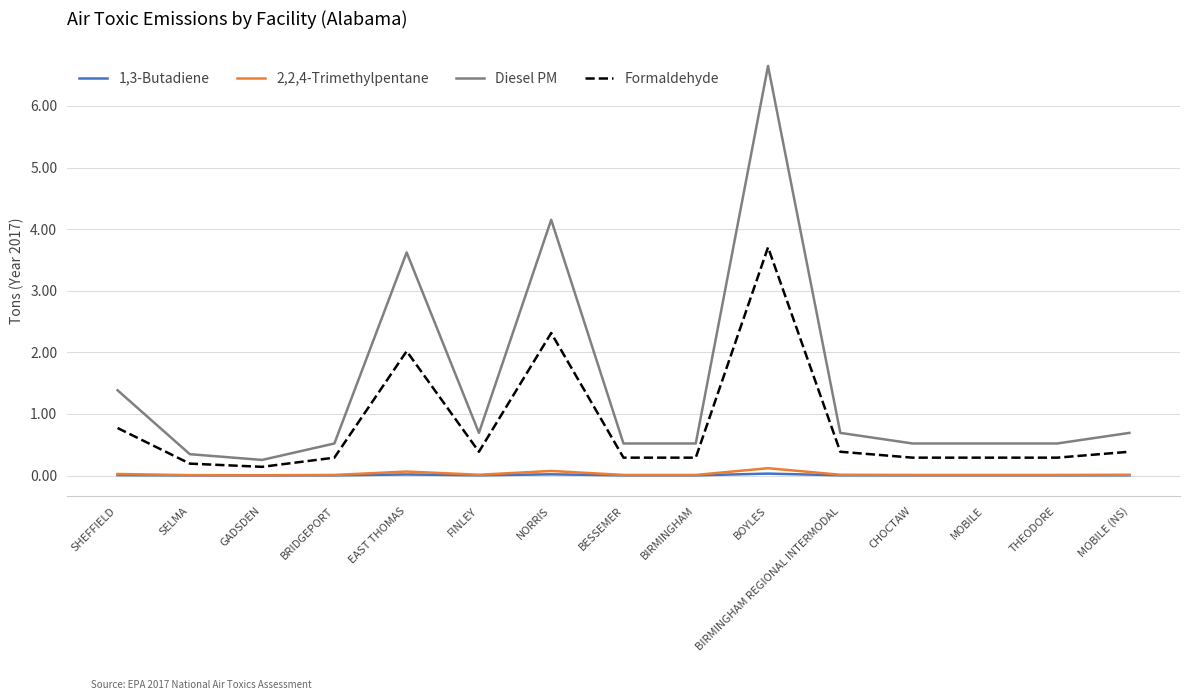

What is the sum of all Diesel PM values?

21.6